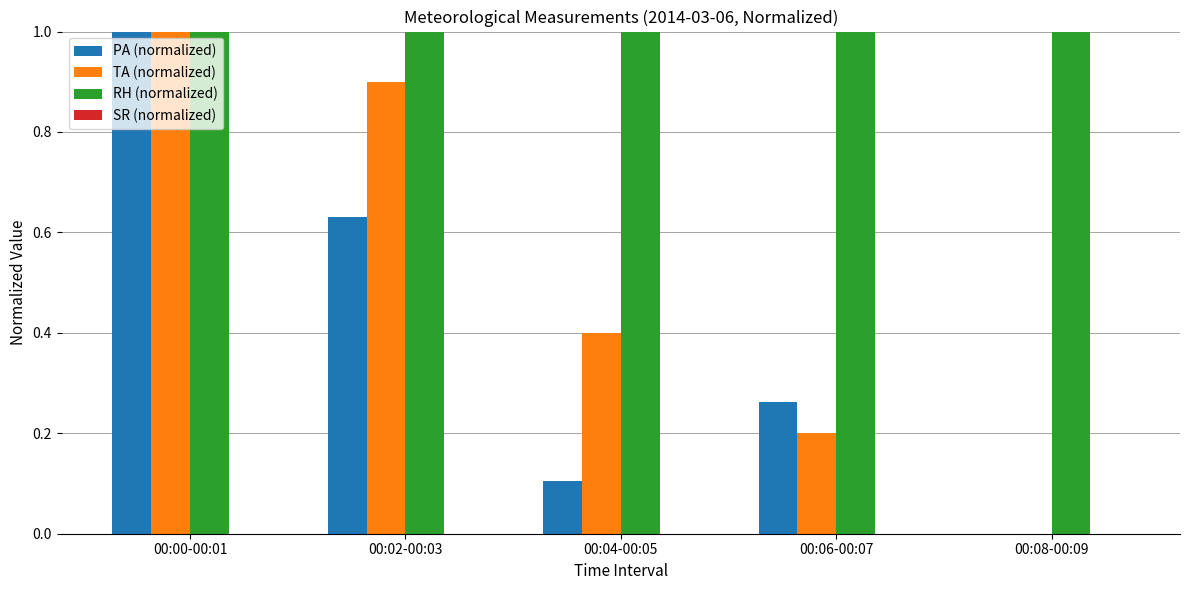

What is the maximum value shown in the chart?

1.0